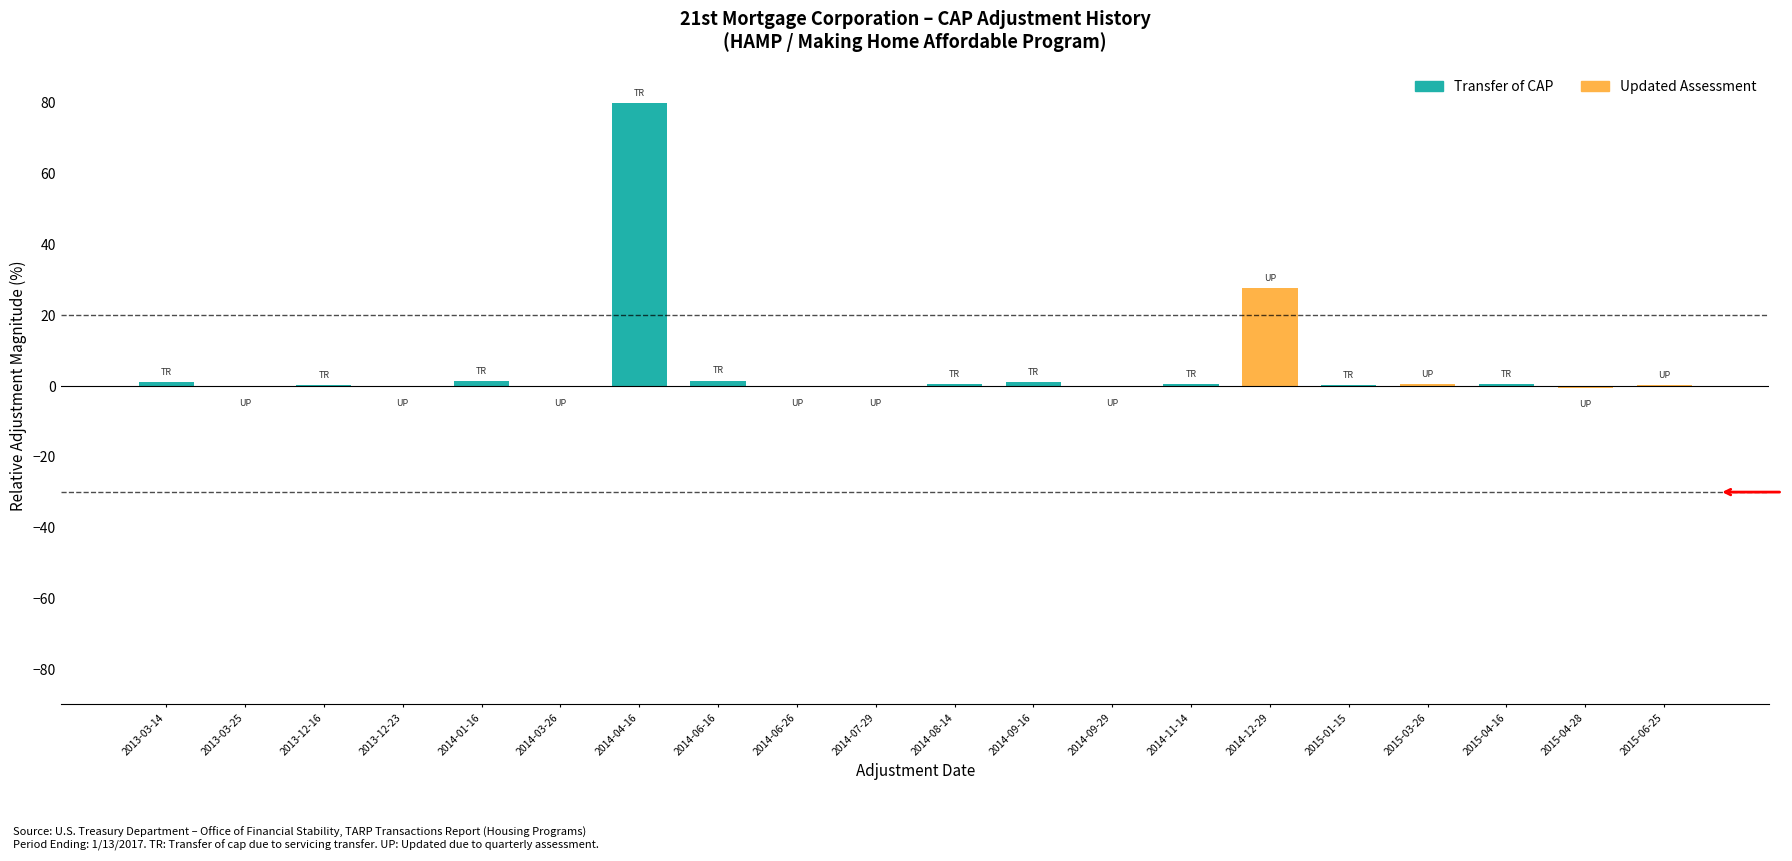

What is the maximum value shown in the chart?

80.0